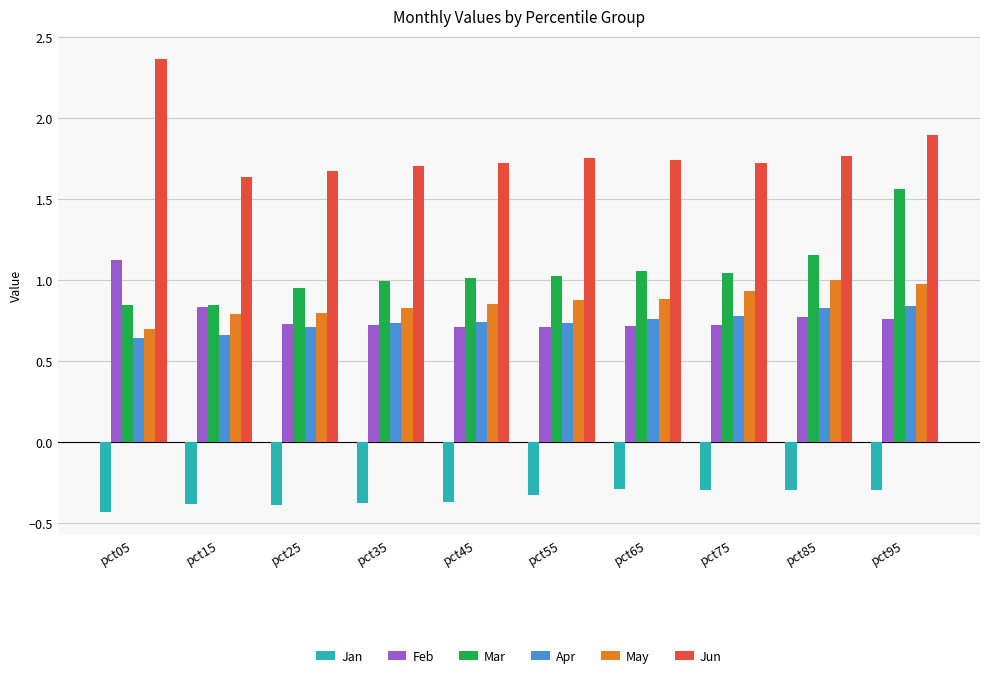

What is the difference between the highest and lowest values at pct95?

2.2